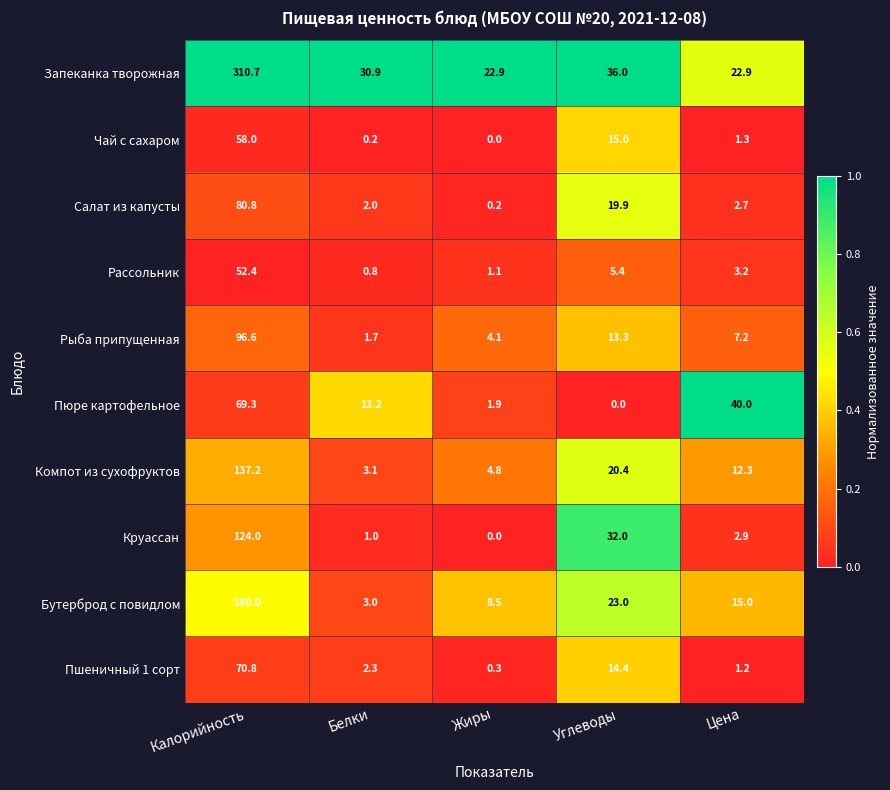

Which series has the largest total across all categories?

Запеканка творожная